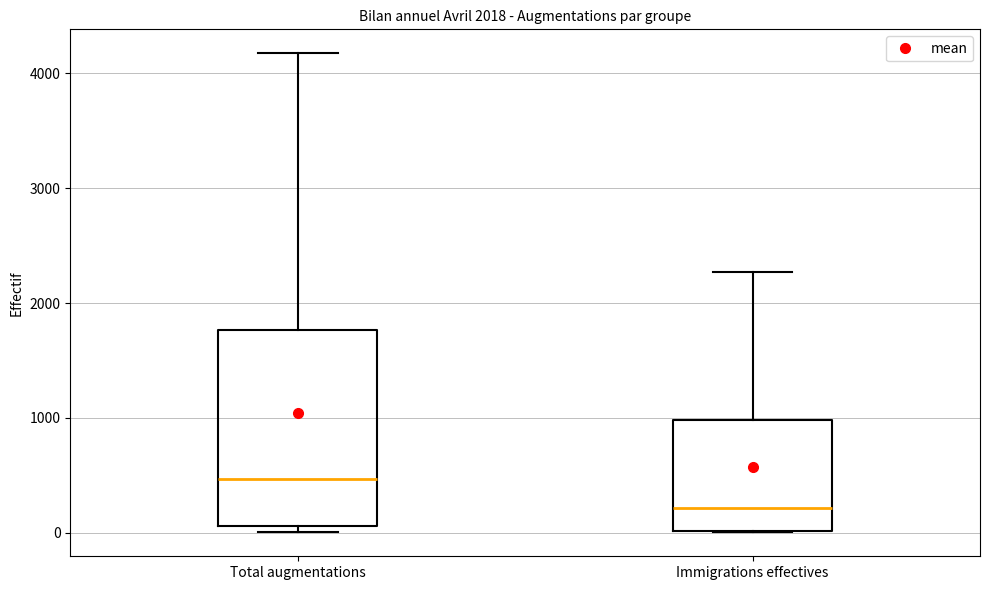

Which box is the tallest, from its lower edge to its upper edge?

Total augmentations